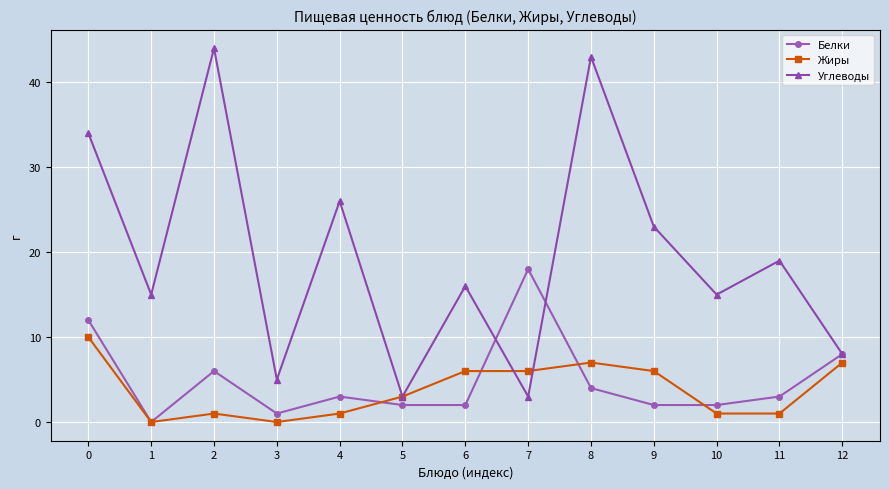

Reading left to right, list all the values displayed in this chart.

Белки: 0=12	1=0	2=6	3=1	4=3	5=2	6=2	7=18	8=4	9=2	10=2	11=3	12=8
Жиры: 0=10	1=0	2=1	3=0	4=1	5=3	6=6	7=6	8=7	9=6	10=1	11=1	12=7
Углеводы: 0=34	1=15	2=44	3=5	4=26	5=3	6=16	7=3	8=43	9=23	10=15	11=19	12=8